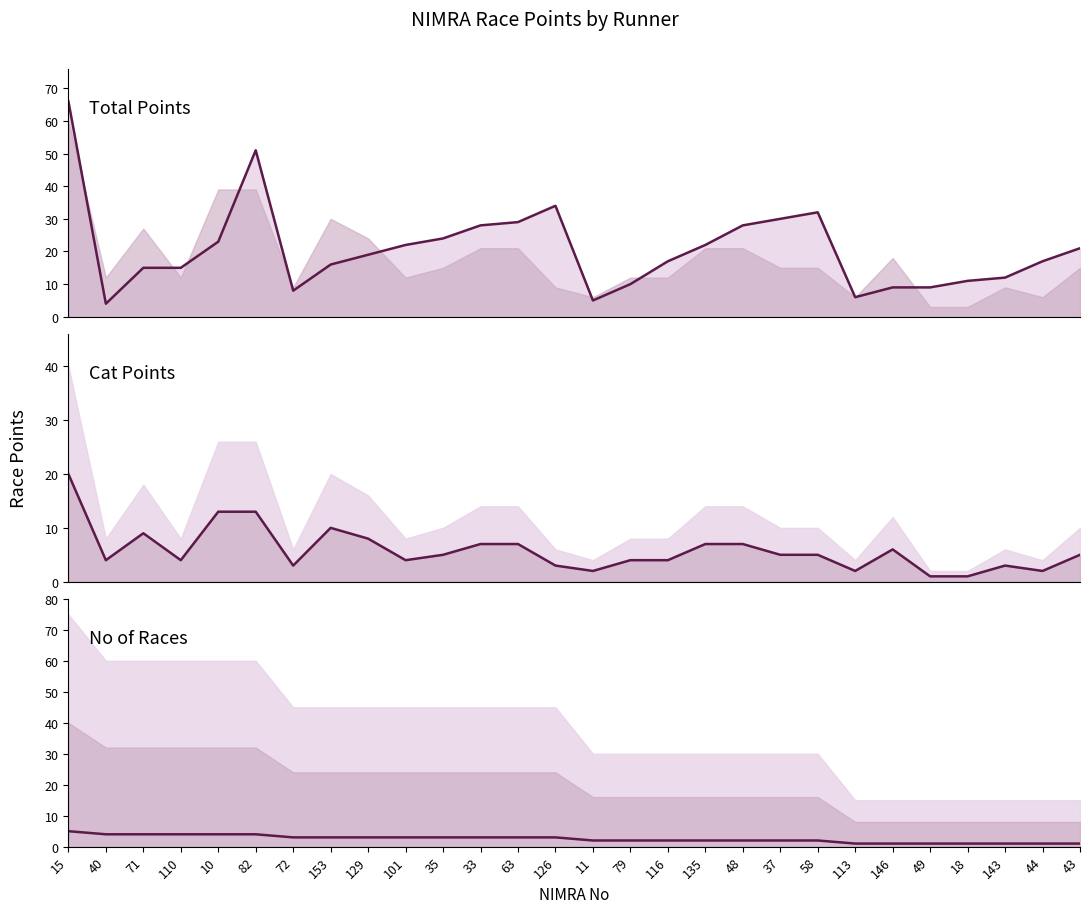

What is the average value of the No of Races series?

2